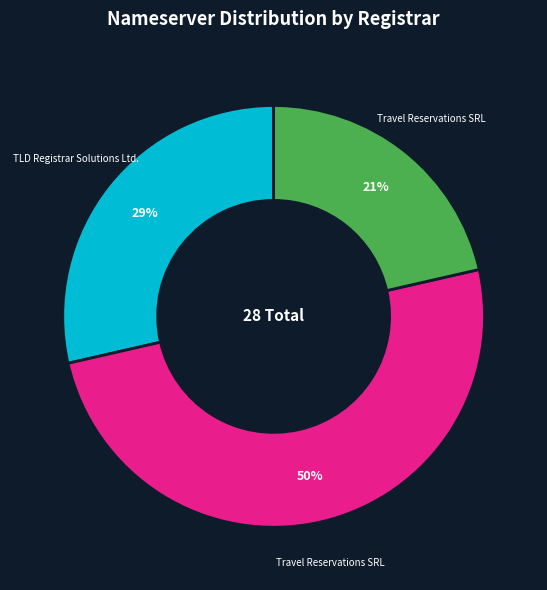

How many slices are in this pie chart?

3